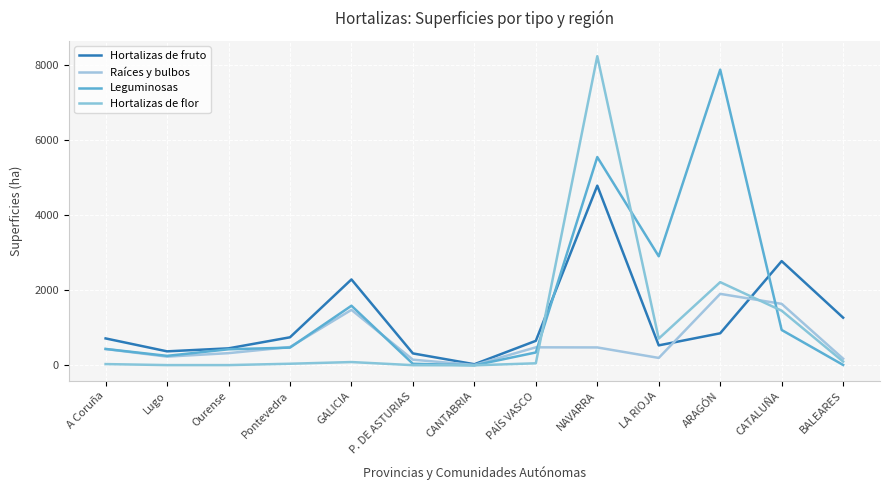

Does the chart have visible grid lines?

Yes